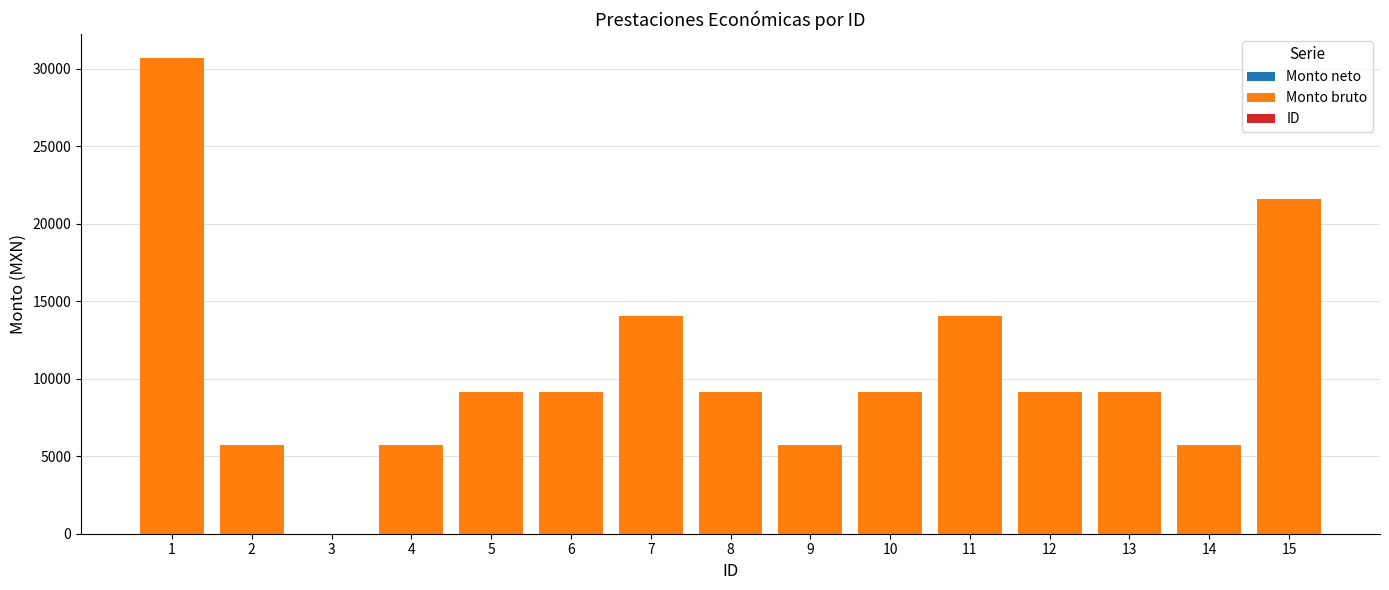

The value of Monto bruto at 4 is 5741.5. True or false?

True